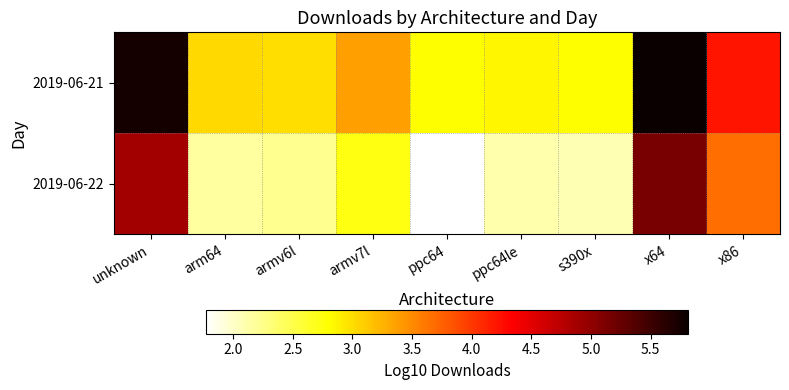

Between x64 and s390x, which is larger?

x64